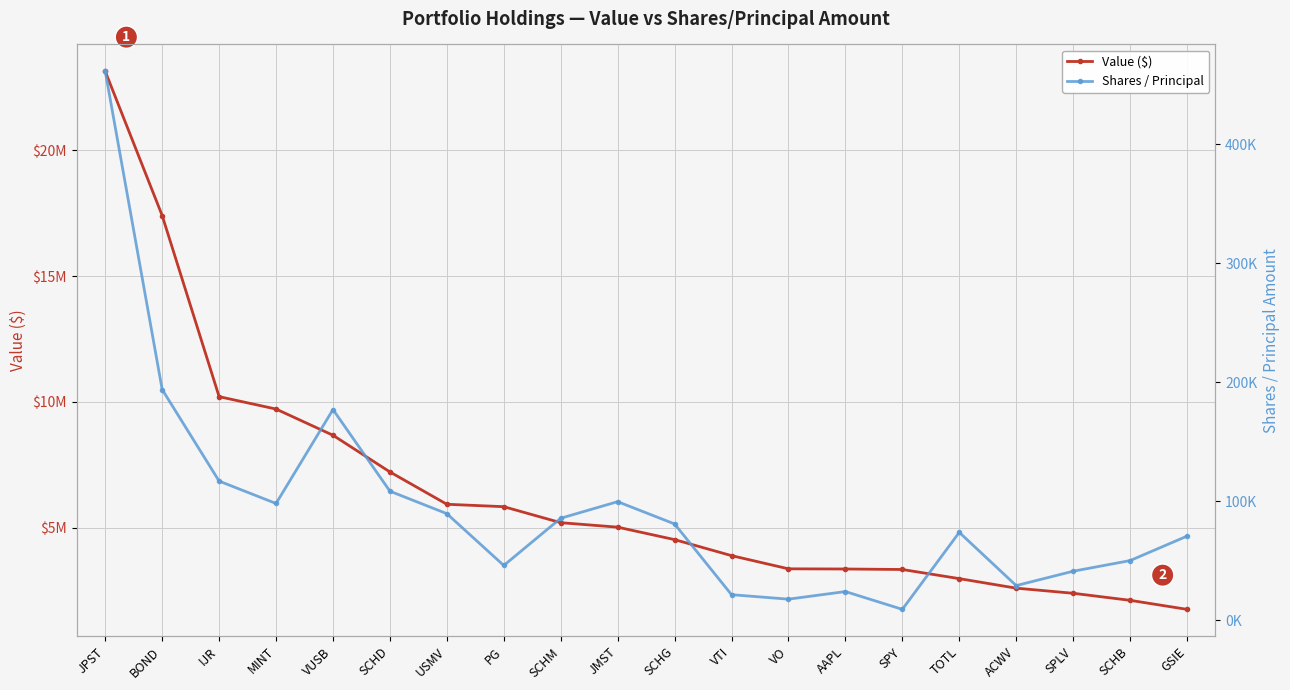

Rank the categories by Shares / Principal value from lowest to highest.

SPY, VO, VTI, AAPL, ACWV, SPLV, PG, SCHB, GSIE, TOTL, SCHG, SCHM, USMV, MINT, JMST, SCHD, IJR, VUSB, BOND, JPST